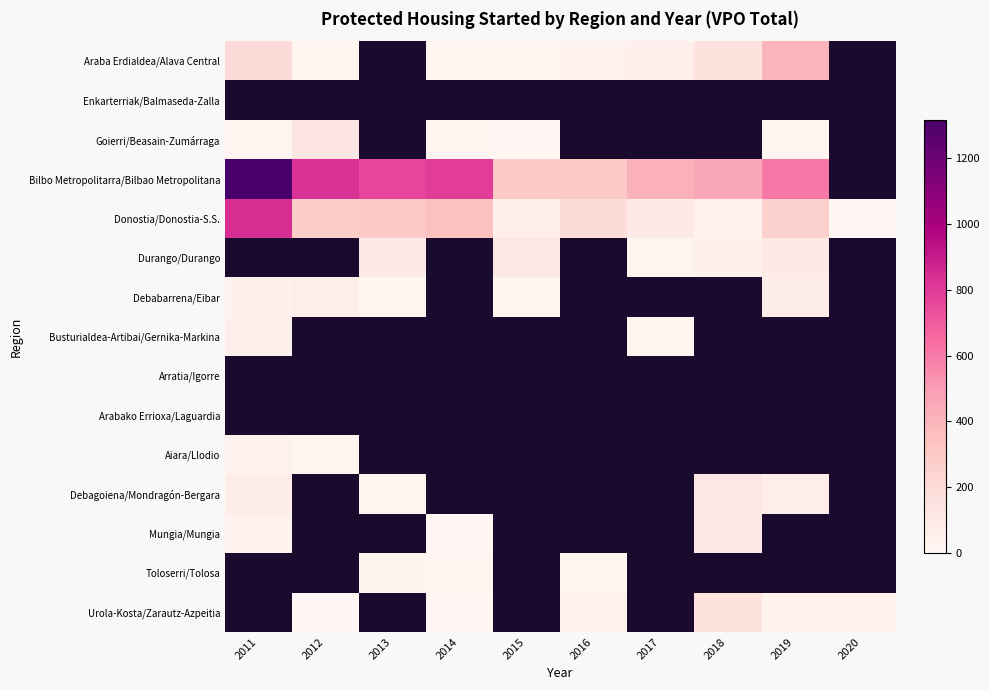

At which label is Donostia/Donostia-S.S. closest to 418?

2014